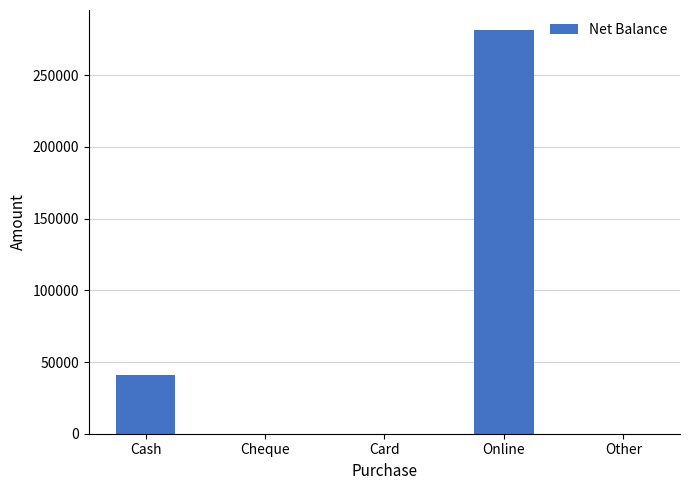

Where is the data nearest to the value 140672?

Cash